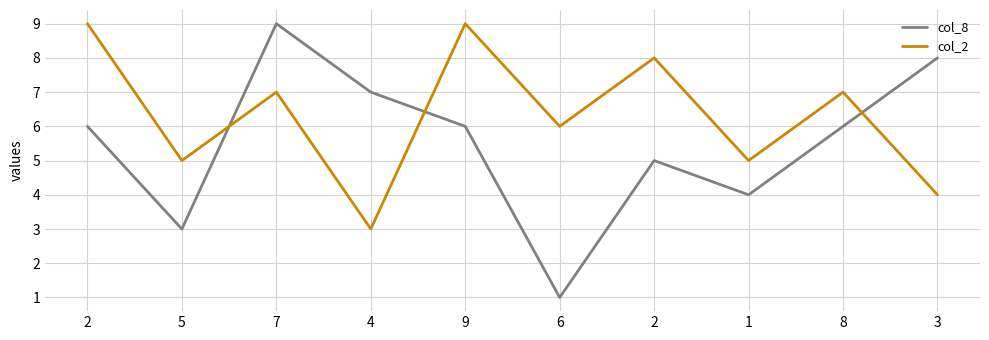

At how many categories does at least one series exceed 5?

8